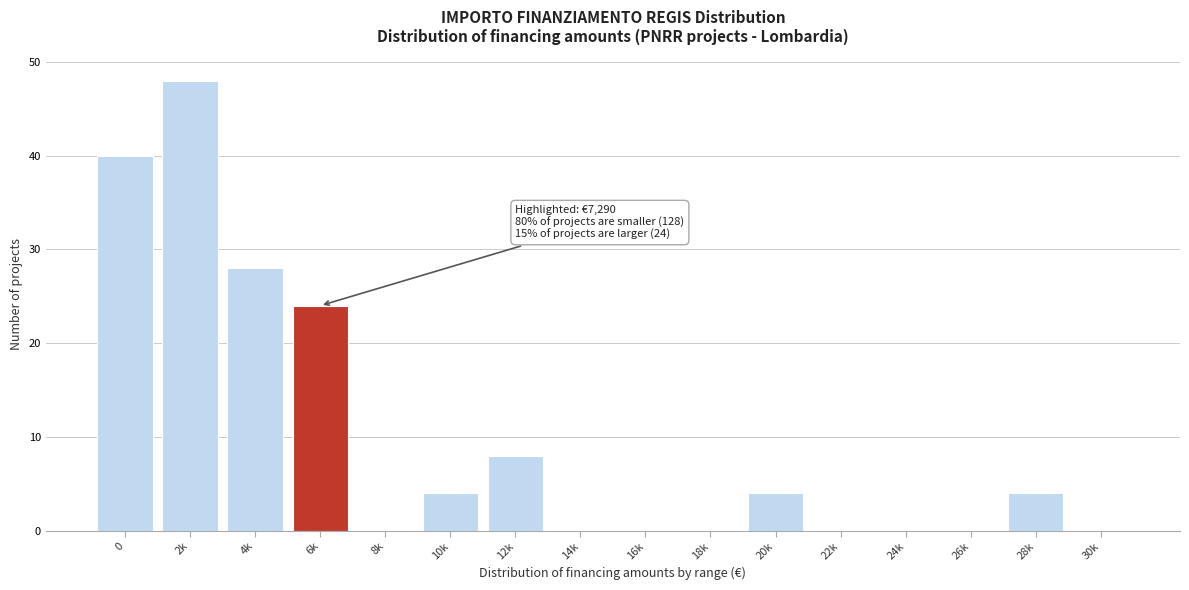

Reading left to right, extract all data points from this chart.

0=40	2k=48	4k=28	6k=24	8k=0	10k=4	12k=8	14k=0	16k=0	18k=0	20k=4	22k=0	24k=0	26k=0	28k=4	30k=0